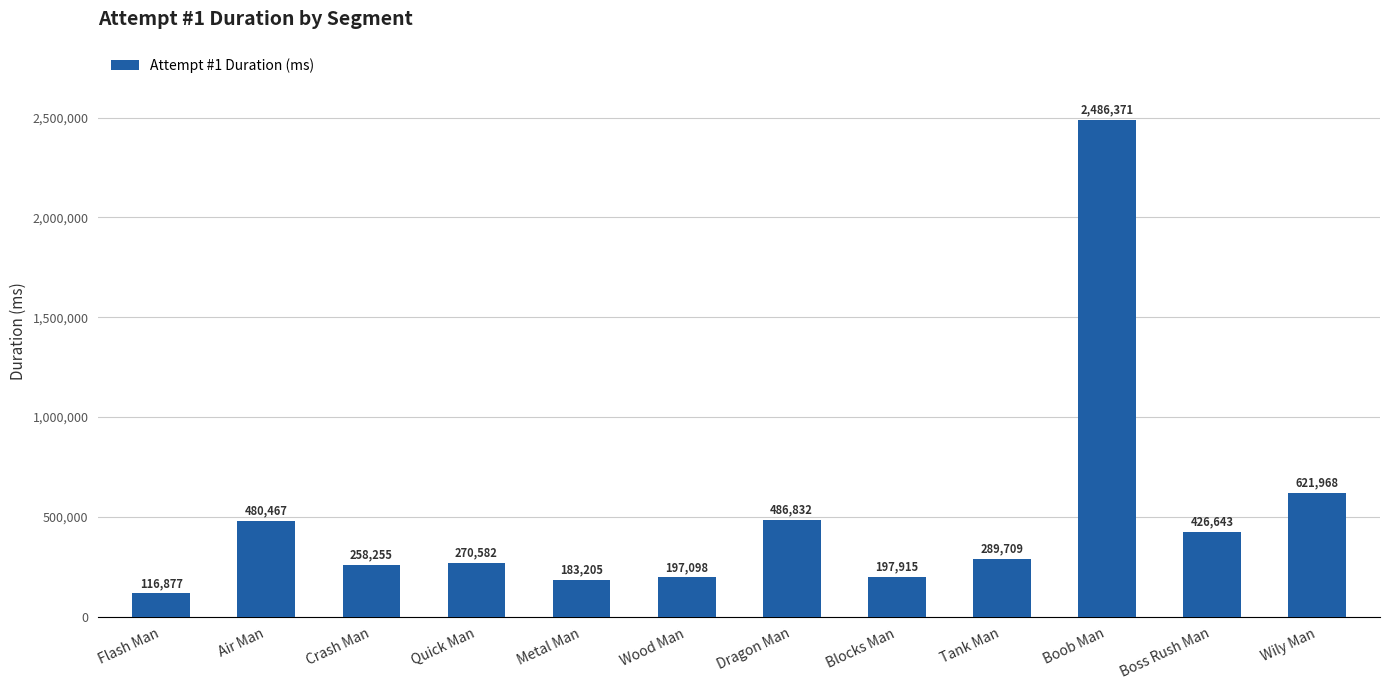

Where does the data first go above 289709?

Air Man